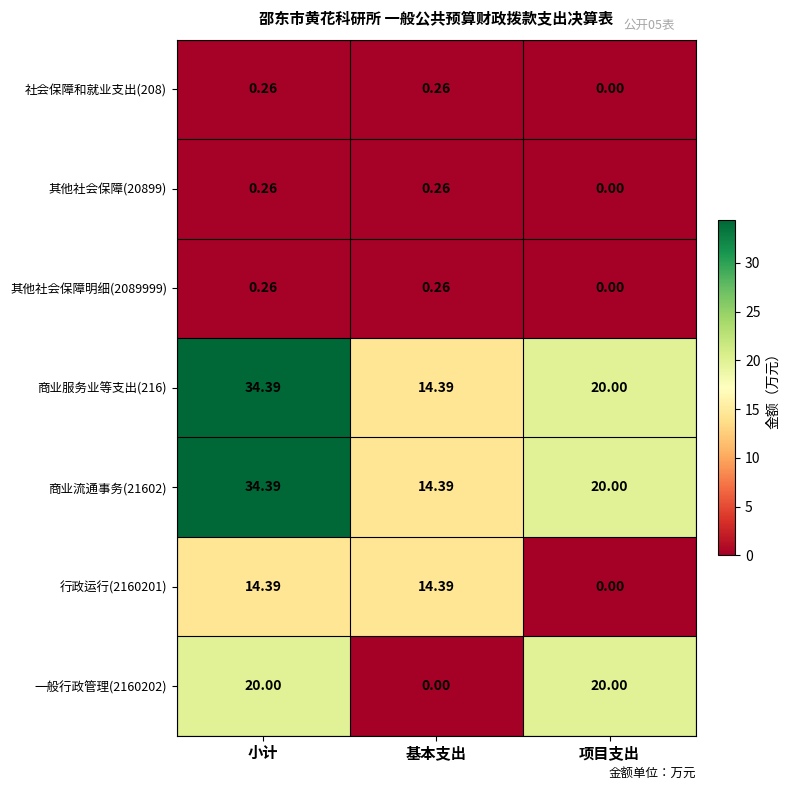

At which category is the sum across all series the highest?

小计